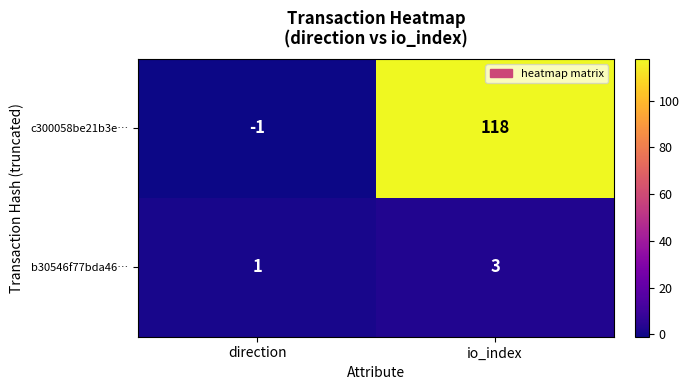

Which series has the largest total across all categories?

c300058be21b3e…